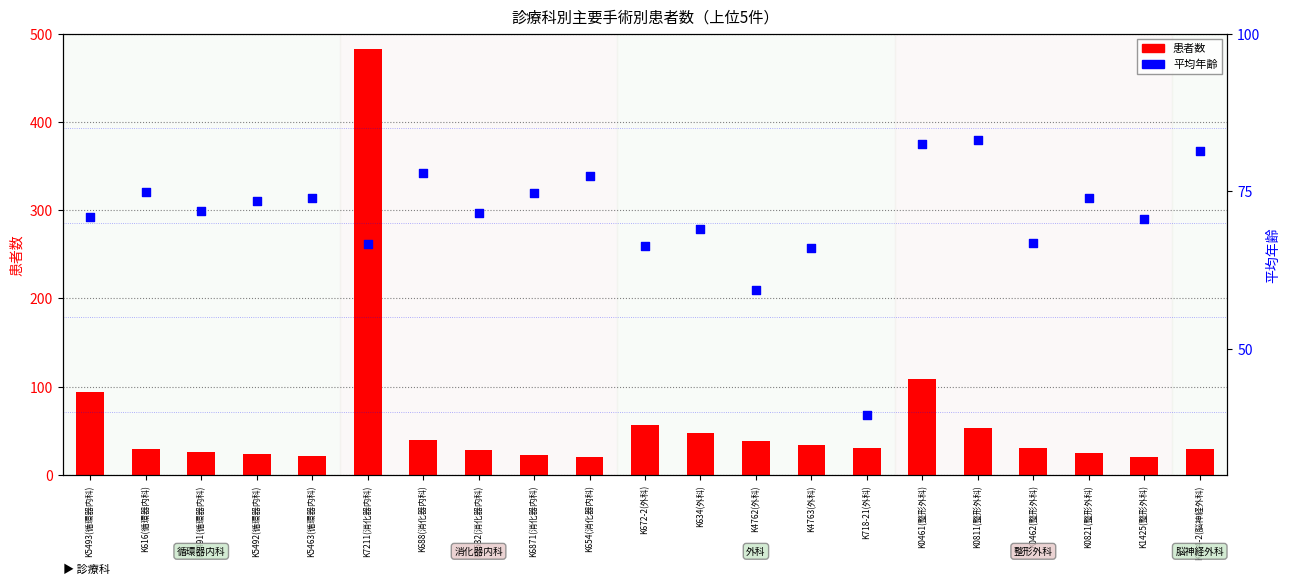

Is the value of patients count at K5463(循環器内科) greater than the value of 平均年齢 at K0821(整形外科)?

No